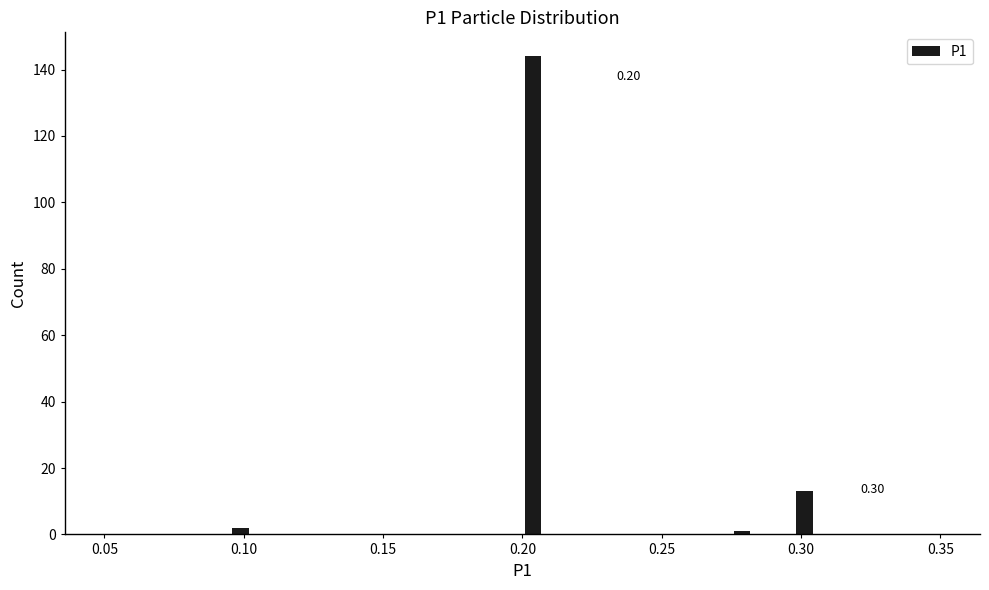

Around what value on the x-axis is the tallest bar? Give the approximate position of its centre, as read against the axis.

0.205